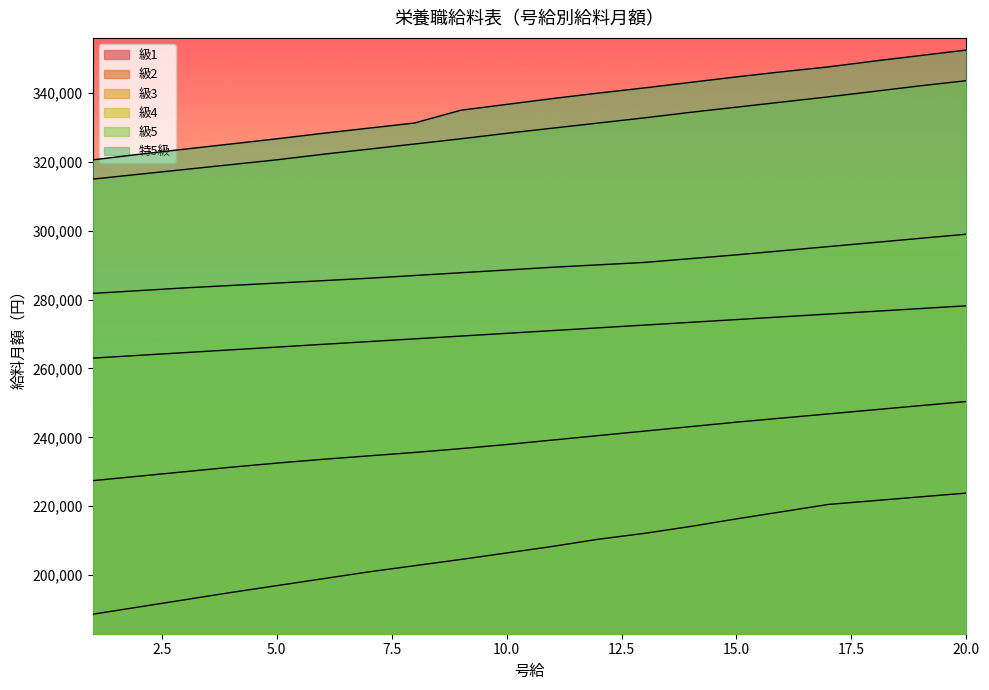

What is the value of the 級1 point at the 3rd from the left?

192800